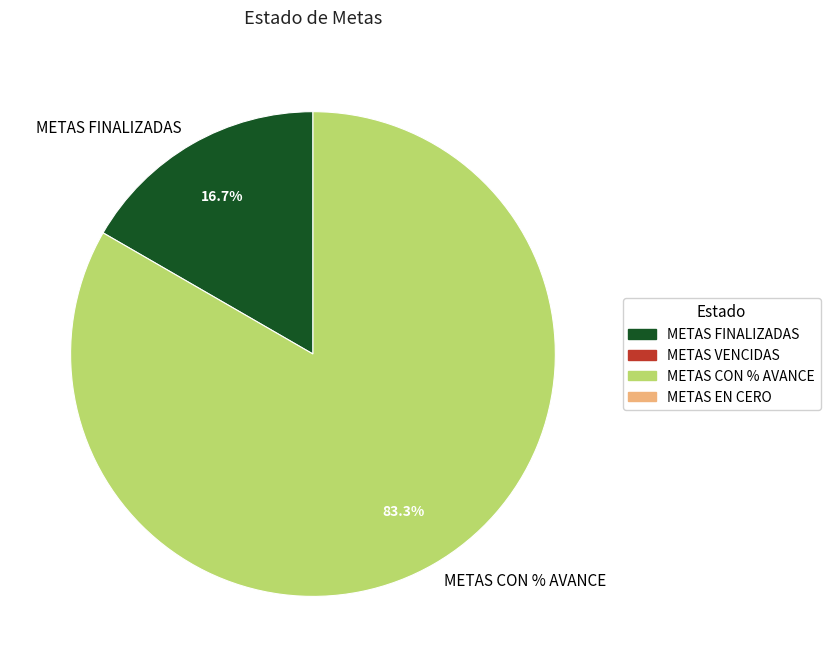

Is there any slice that represents more than half of the pie?

Yes